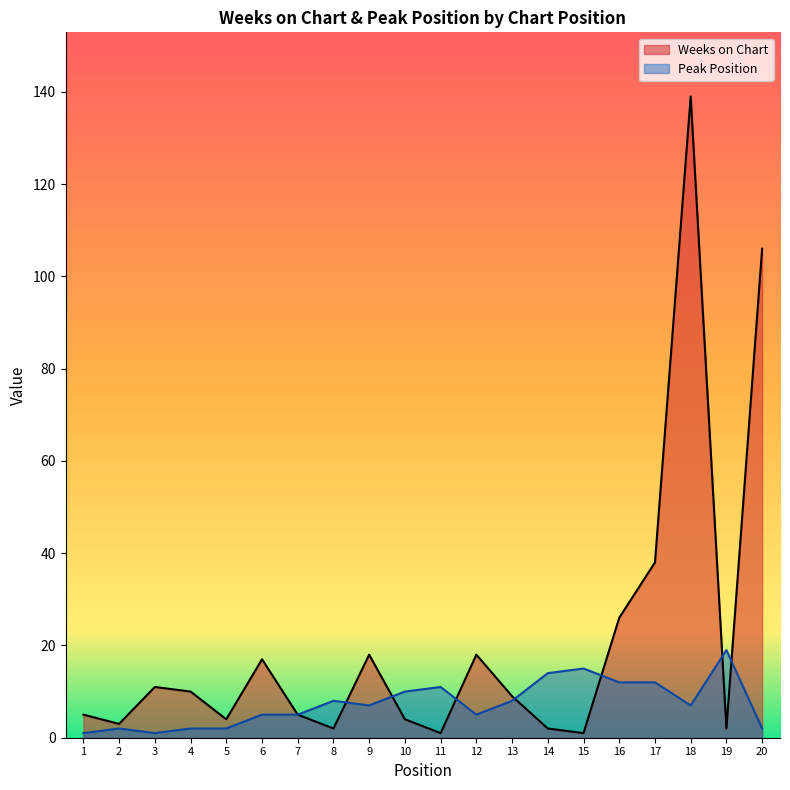

At 18, list the series in order from largest to smallest.

Weeks on Chart, Peak Position